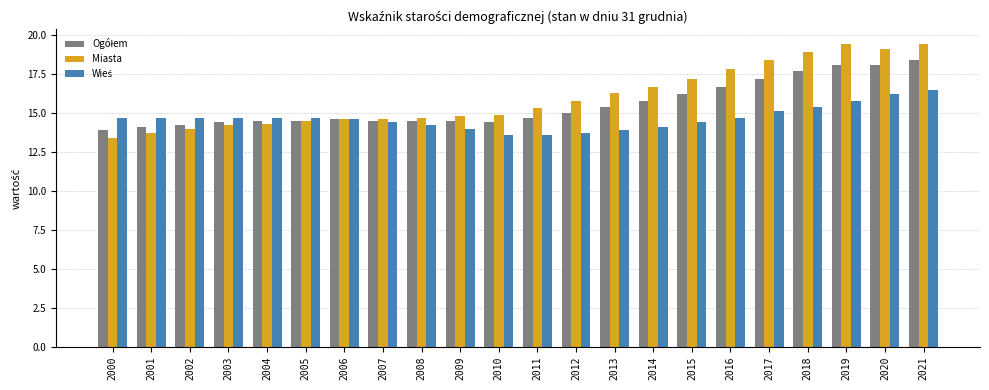

What is the total value across all series at 2014?

46.6